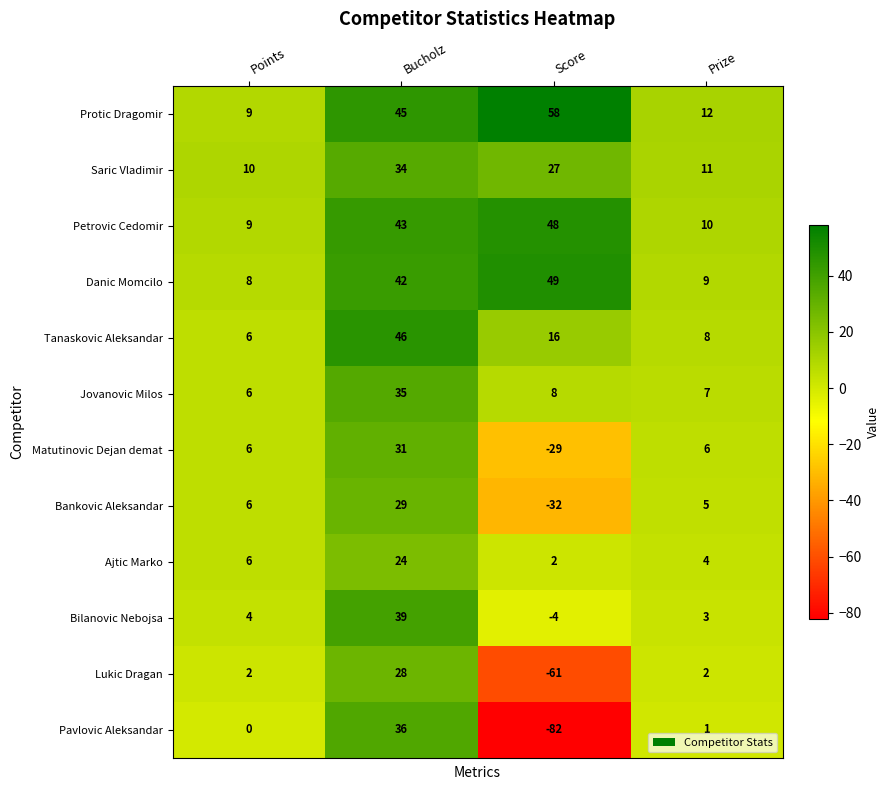

Is it true that Lukic Dragan equals 2 at Prize?

True